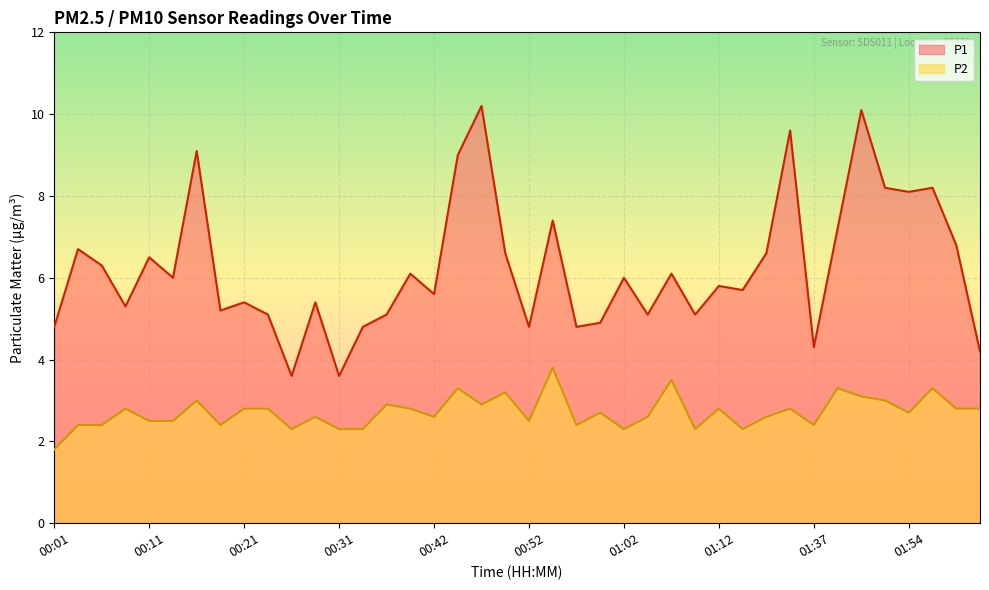

True or false: P1 and P2 cross at least once.

False